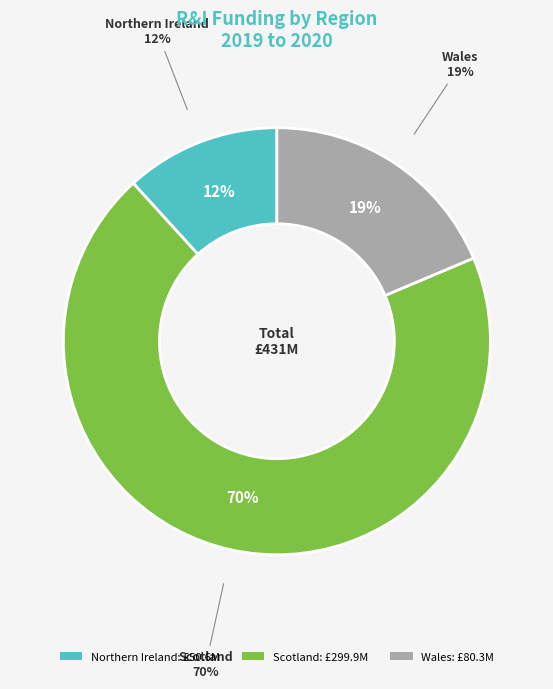

The Scotland slice represents 63% of the pie. True or false?

False